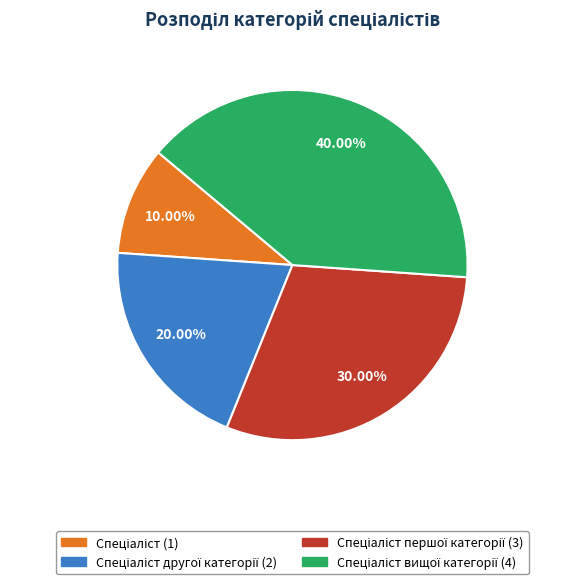

Does any single category account for the majority?

No